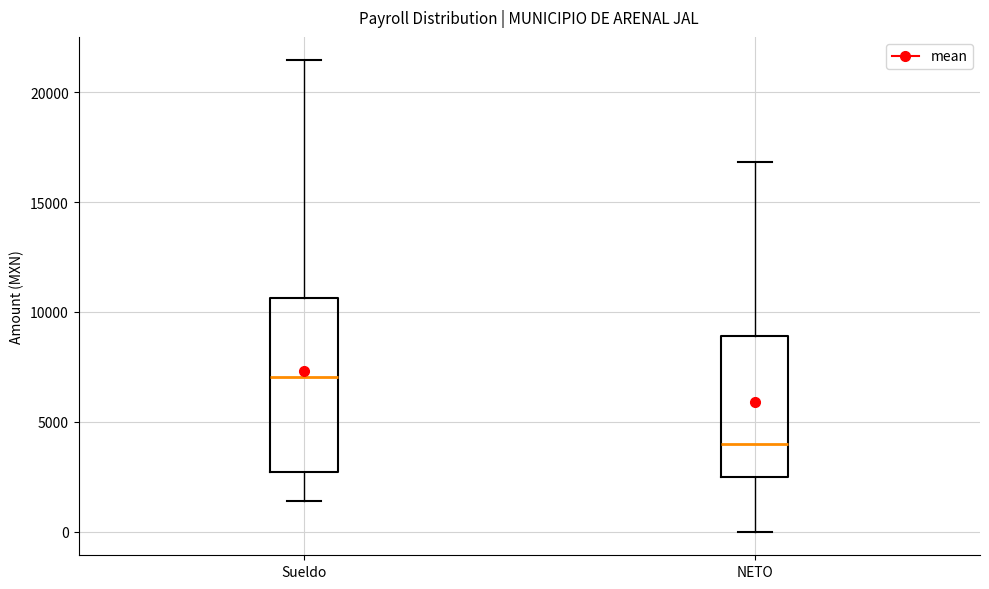

Reading left to right, read every box against the y-axis: the position of its median line, the range the box covers, and the ends of its whiskers. The values are not printed on the chart, so give them approximately, as read against the axis.

Sueldo: median 7000, box 2500 to 10500, whiskers 1500 to 21500
NETO: median 4000, box 2500 to 9000, whiskers 0 to 17000